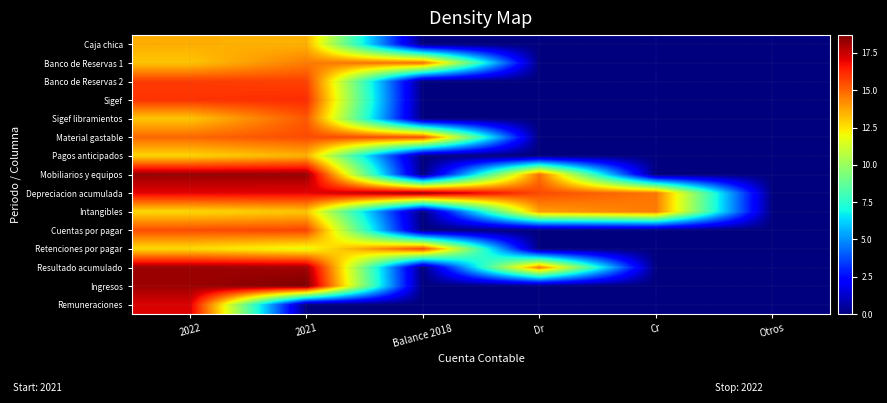

Reading right to left, what are all the values shown in this chart?

Caja chica: Otros=0.0	Cr=0.0	Dr=0.0	Balance 2018=0.0	2021=13.5	2022=13.5
Banco de Reservas 1: Otros=0.0	Cr=0.0	Dr=0.0	Balance 2018=14.8	2021=14.5	2022=13.1
Banco de Reservas 2: Otros=0.0	Cr=0.0	Dr=0.0	Balance 2018=0.0	2021=15.7	2022=15.8
Sigef: Otros=0.0	Cr=0.0	Dr=0.0	Balance 2018=0.0	2021=16.1	2022=16.0
Sigef libramientos: Otros=0.0	Cr=0.0	Dr=0.0	Balance 2018=0.0	2021=15.3	2022=13.0
Material gastable: Otros=0.0	Cr=0.0	Dr=0.0	Balance 2018=15.5	2021=15.5	2022=15.0
Pagos anticipados: Otros=0.0	Cr=0.0	Dr=0.0	Balance 2018=0.0	2021=13.4	2022=12.7
Mobiliarios y equipos: Otros=0.0	Cr=0.0	Dr=14.7	Balance 2018=0.0	2021=18.3	2022=18.3
Depreciacion acumulada: Otros=0.0	Cr=14.6	Dr=15.5	Balance 2018=18.3	2021=17.0	2022=17.0
Intangibles: Otros=0.0	Cr=14.6	Dr=13.8	Balance 2018=0.0	2021=13.0	2022=12.6
Cuentas por pagar: Otros=0.0	Cr=0.0	Dr=0.0	Balance 2018=0.0	2021=15.7	2022=15.5
Retenciones por pagar: Otros=0.0	Cr=0.0	Dr=0.0	Balance 2018=15.7	2021=11.8	2022=12.6
Resultado acumulado: Otros=0.0	Cr=0.0	Dr=14.5	Balance 2018=0.0	2021=18.1	2022=18.2
Ingresos: Otros=0.0	Cr=0.0	Dr=0.0	Balance 2018=0.0	2021=18.7	2022=18.2
Remuneraciones: Otros=0.0	Cr=0.0	Dr=0.0	Balance 2018=0.0	2021=0.0	2022=17.2